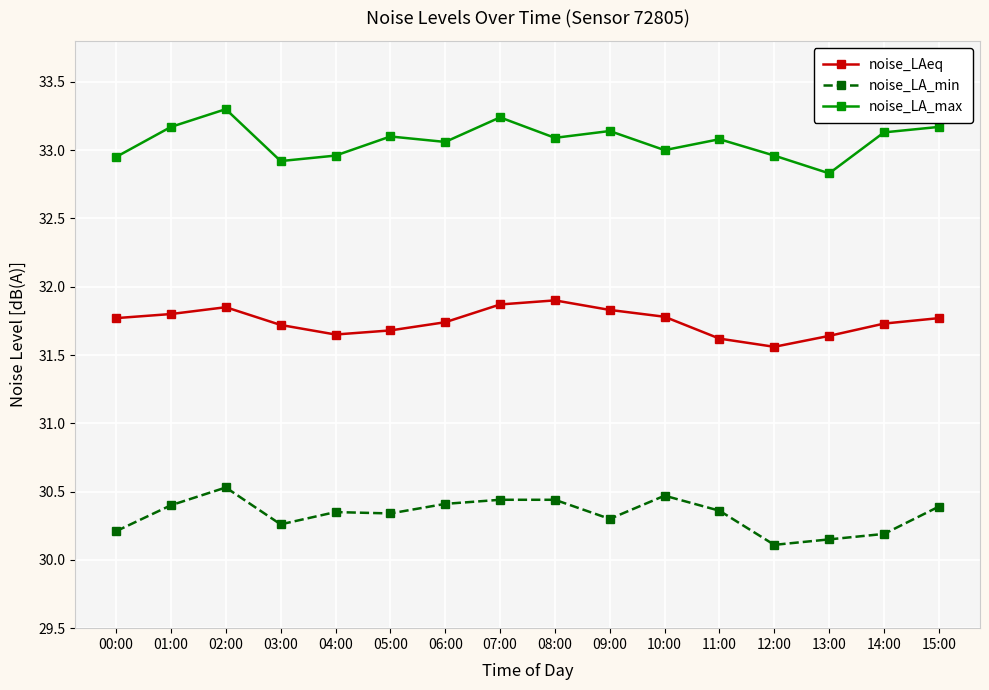

Which series has the widest spread of values?

noise_LA_max